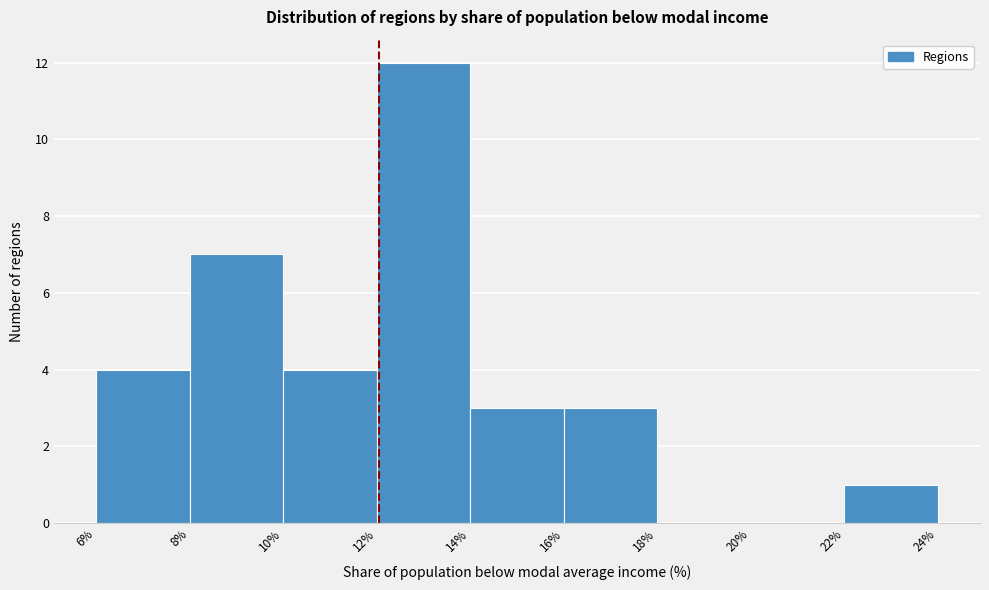

How tall is the bar that spans 14% to 16% on the x-axis? The values are not printed on the chart, so give them approximately, as read against the axis.

3